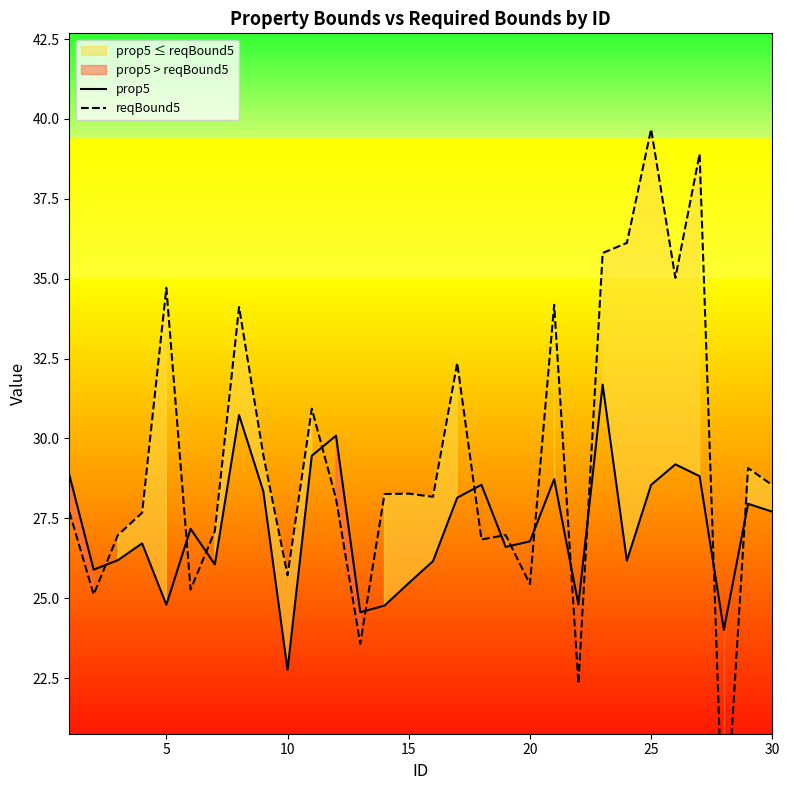

At which label does prop5 reach its minimum?

10